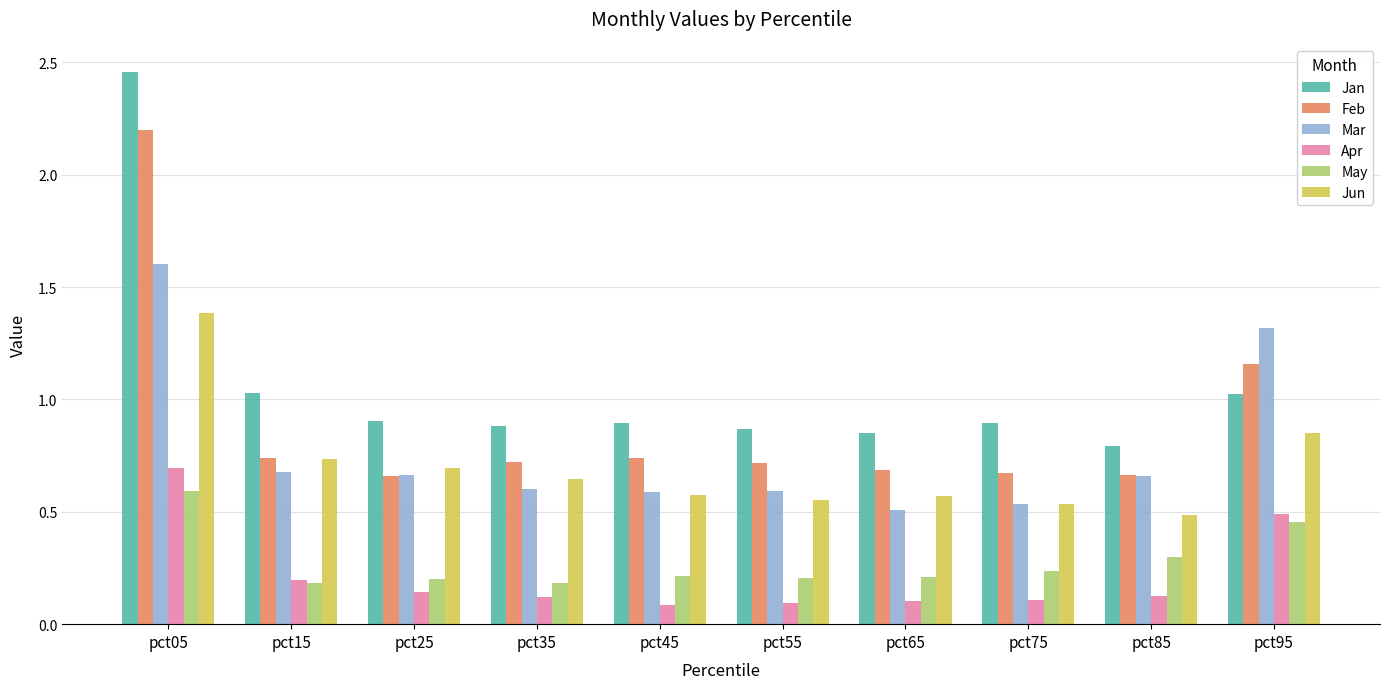

List the series in order of their peak value, lowest first.

May, Apr, Jun, Mar, Feb, Jan